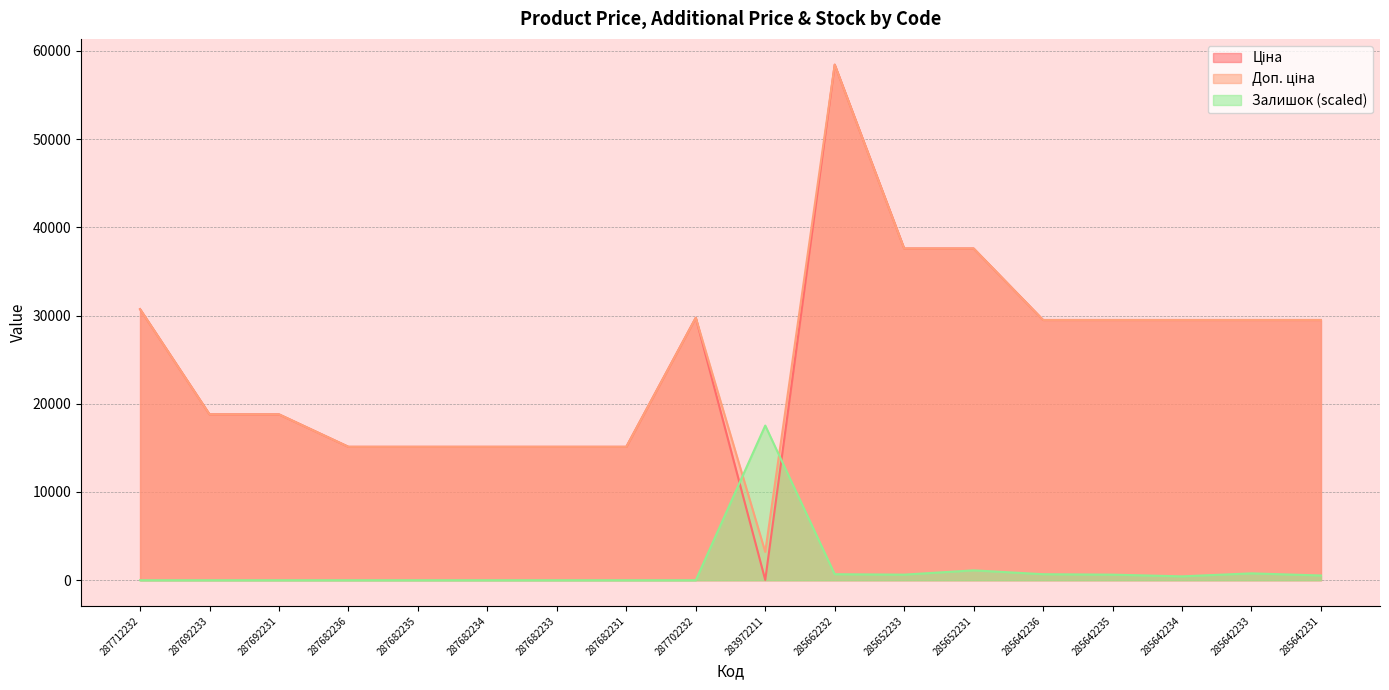

Which series has the largest total across all categories?

Доп. ціна